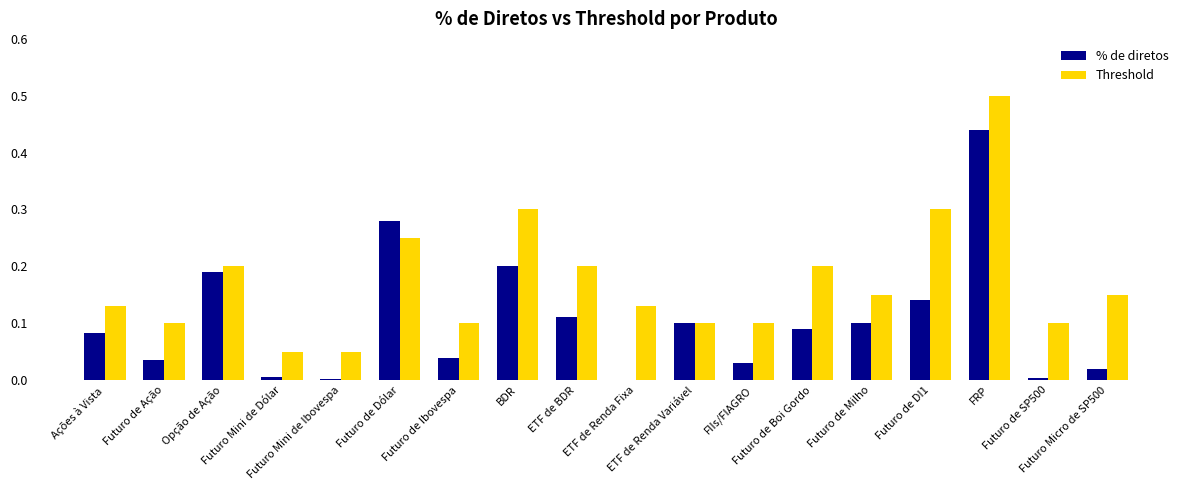

The value of Threshold at Ações à Vista is 0.0. True or false?

False